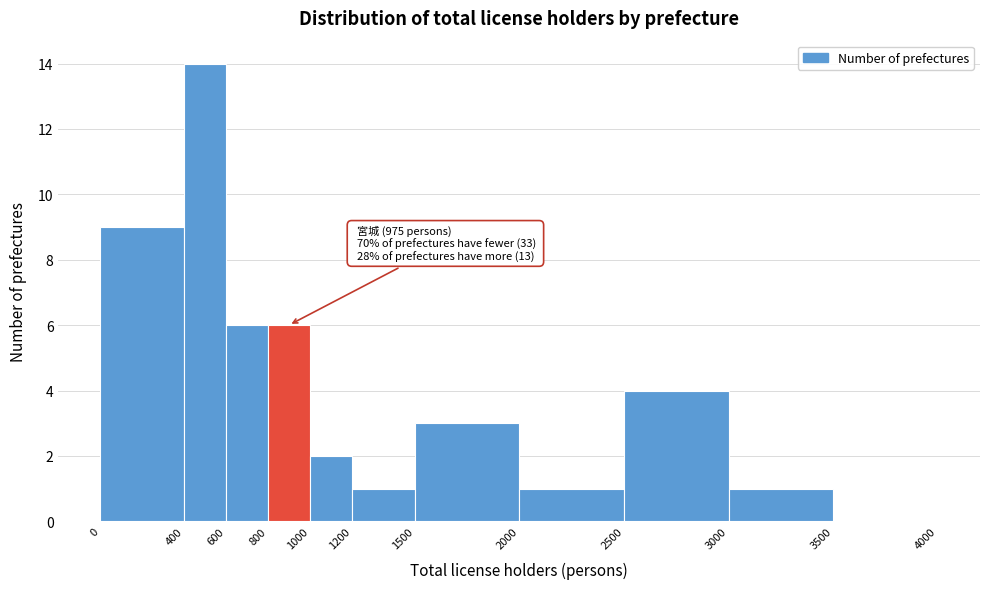

Which range on the x-axis has the tallest bar?

400 to 600